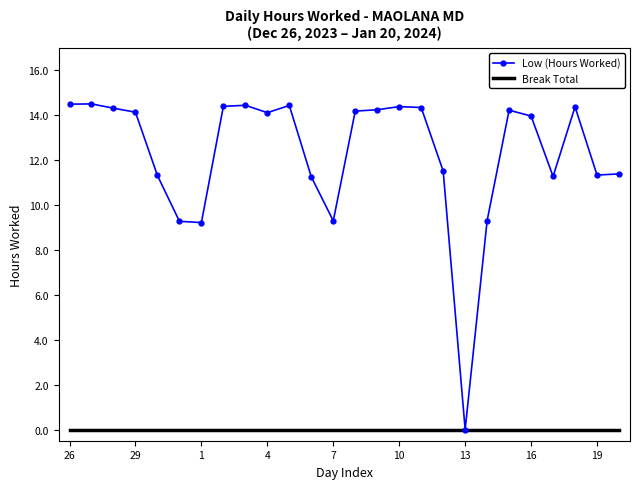

What is the greatest value displayed?

14.5